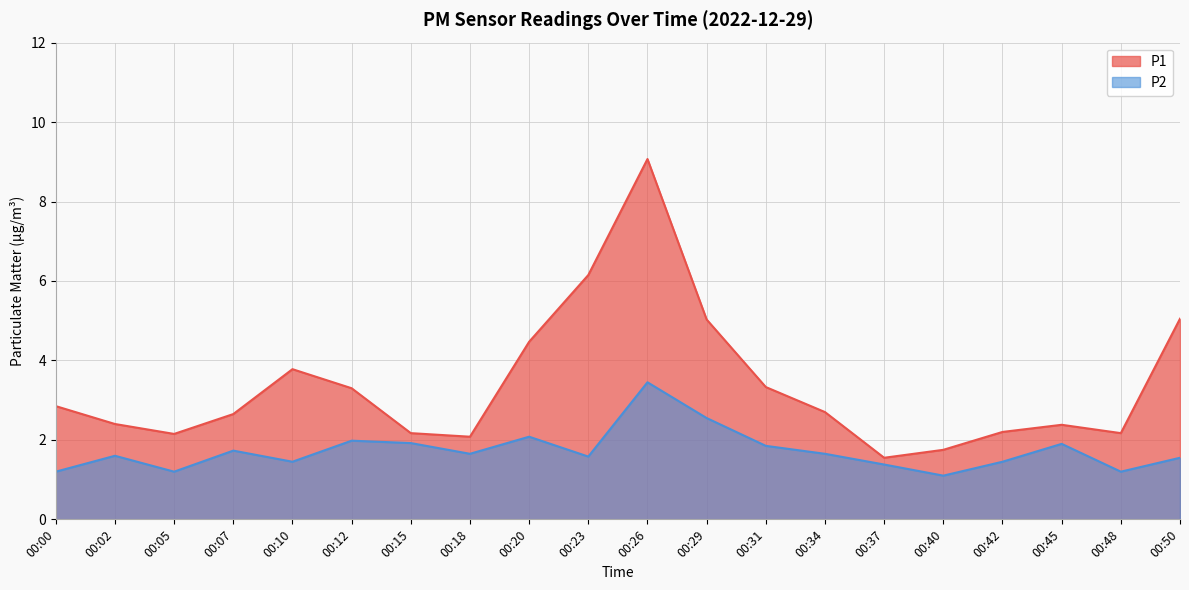

Reading left to right, extract all data points from this chart.

P1: 2.9	2.4	2.1	2.6	3.8	3.3	2.2	2.1	4.5	6.2	9.1	5.0	3.3	2.7	1.6	1.8	2.2	2.4	2.2	5.0
P2: 1.2	1.6	1.2	1.7	1.4	2.0	1.9	1.6	2.1	1.6	3.5	2.5	1.9	1.6	1.4	1.1	1.4	1.9	1.2	1.6